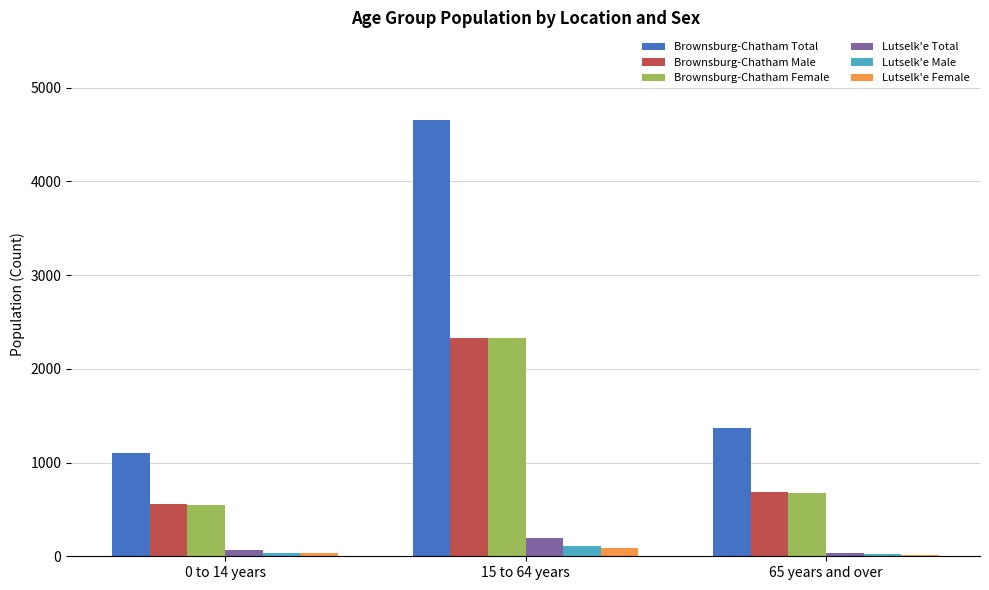

At which label is Brownsburg-Chatham Male closest to 1442?

65 years and over